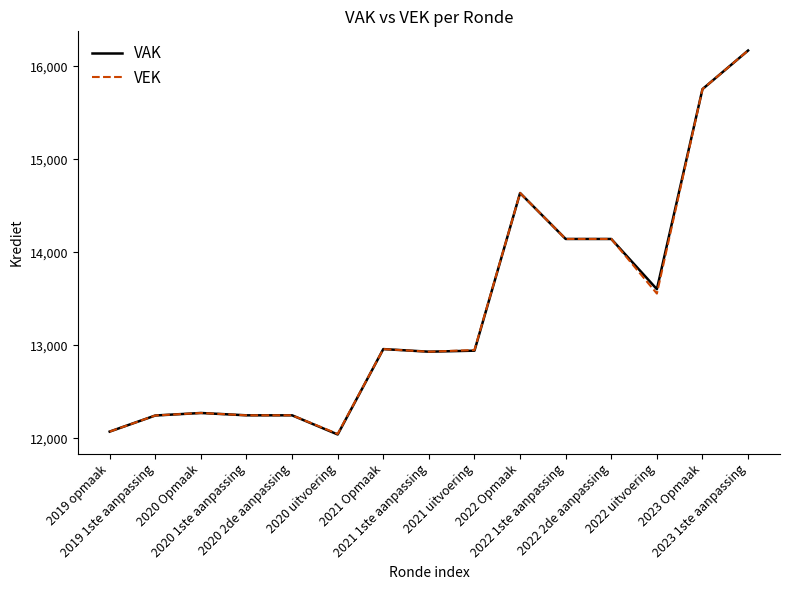

Which series has the widest spread of values?

VAK